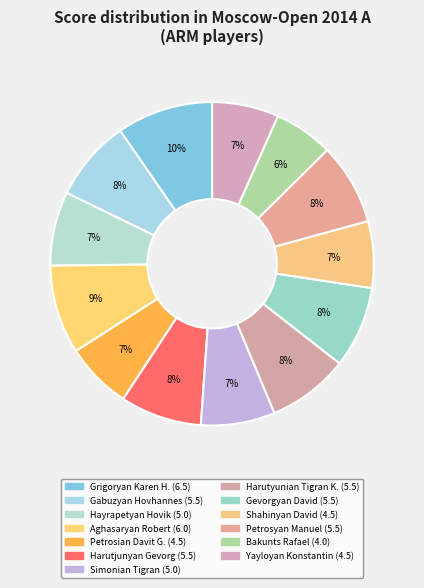

How many segments does this pie chart have?

13